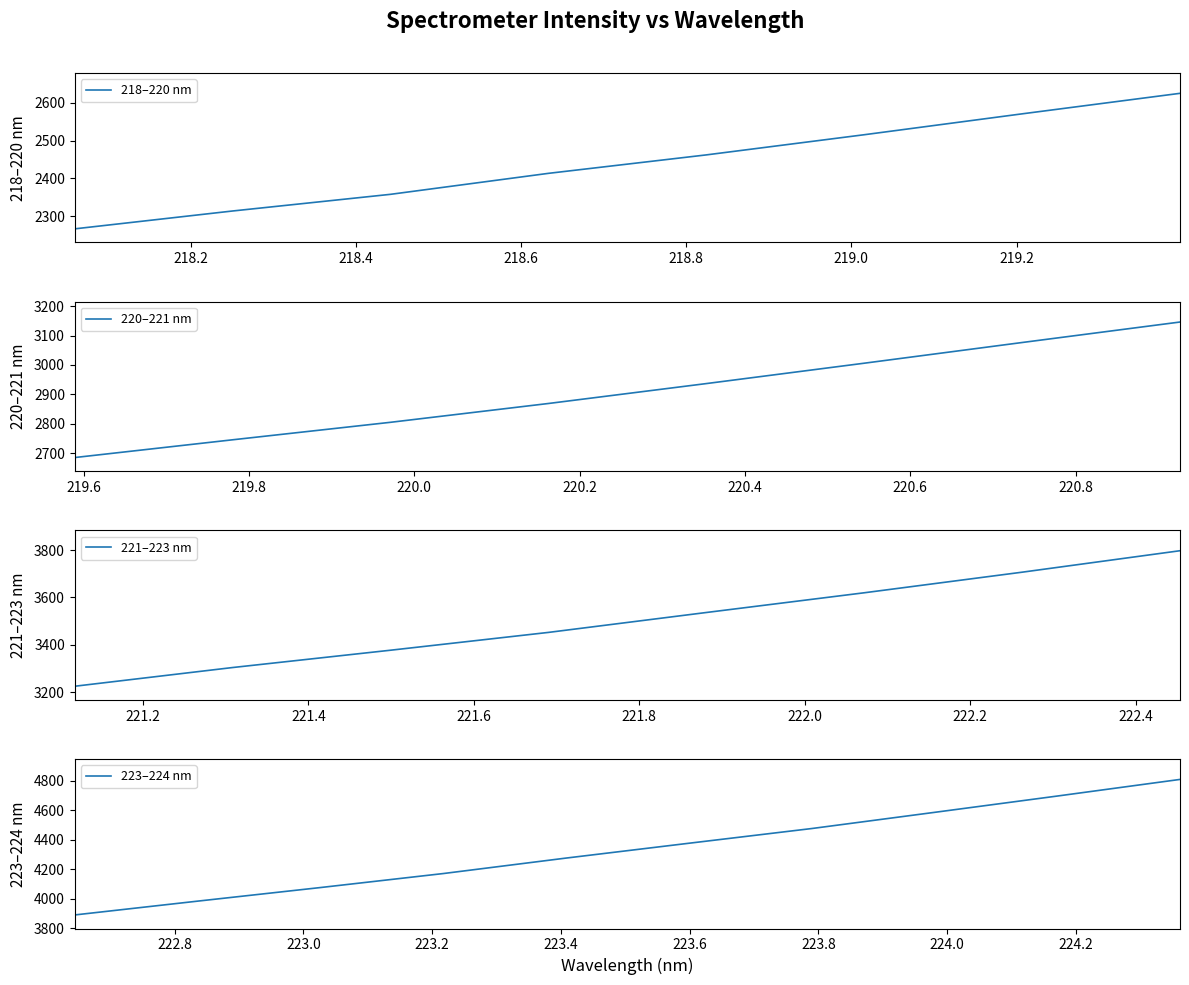

Reading right to left, extract all data points from this chart.

33=4809.3	32=4696.5	31=4585.7	30=4475.9	29=4376.0	28=4275.4	27=4170.3	26=4075.3	25=3982.9	24=3889.2	23=3797.1	22=3706.5	21=3619.5	20=3536.1	19=3452.0	18=3376.7	17=3303.5	16=3224.5	15=3145.9	14=3076.3	13=3006.0	12=2936.7	11=2869.0	10=2805.1	9=2745.6	8=2685.3	7=2624.8	6=2570.6	5=2515.5	4=2462.2	3=2413.5	2=2358.1	1=2314.1	0=2266.9